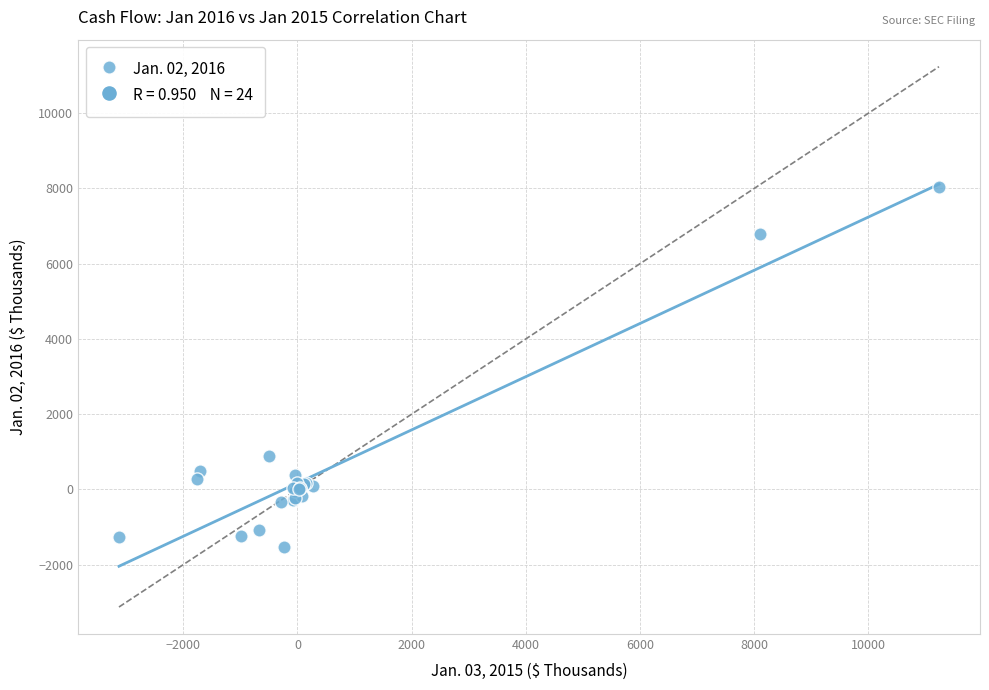

What Y value in the scatter plot is closest to 3254?

890